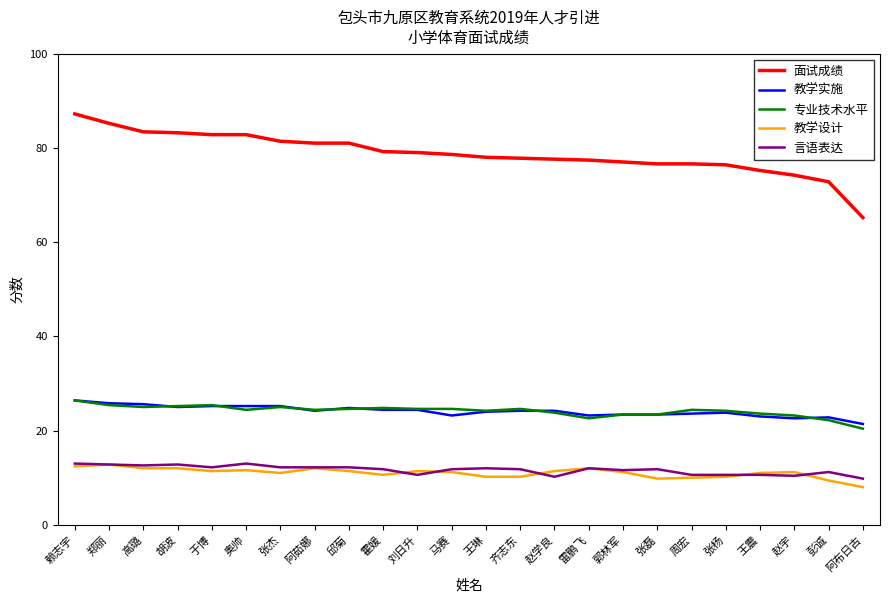

What is the maximum value shown in the chart?

87.2